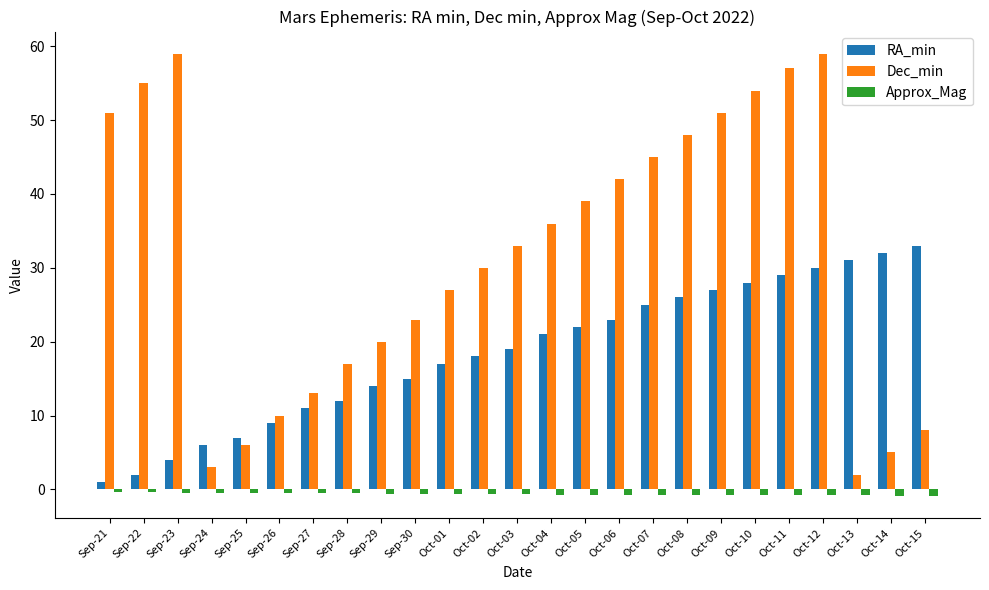

What are all the series names shown in the legend?

RA_min, Dec_min, Approx_Mag